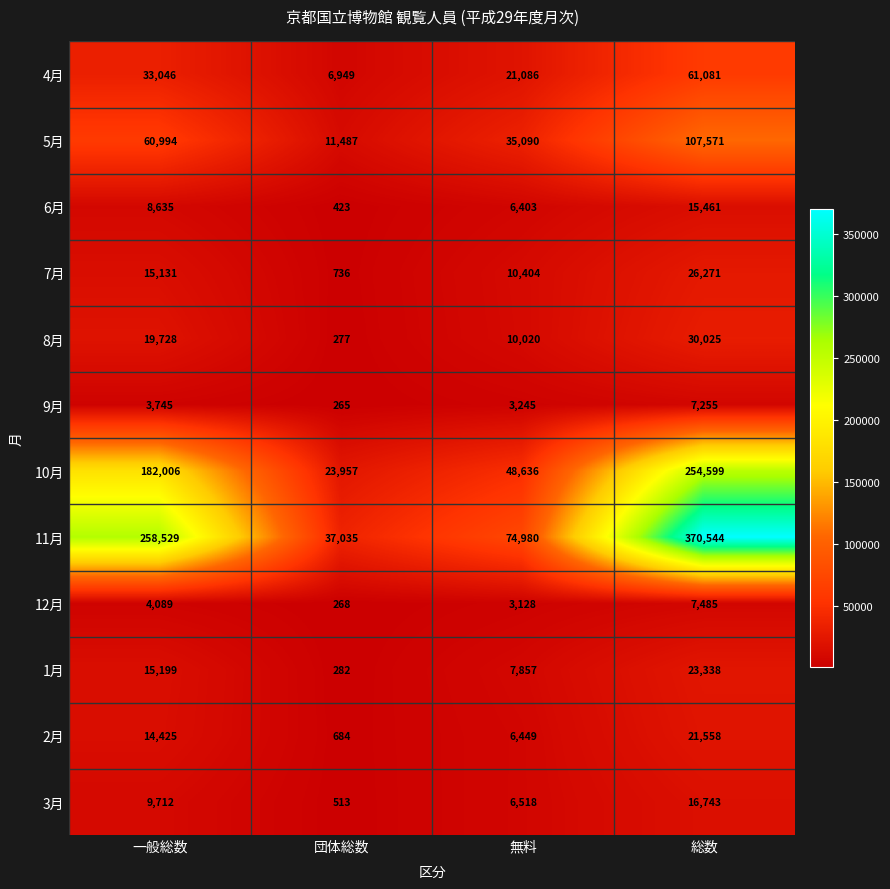

How many data points does each series have?

4